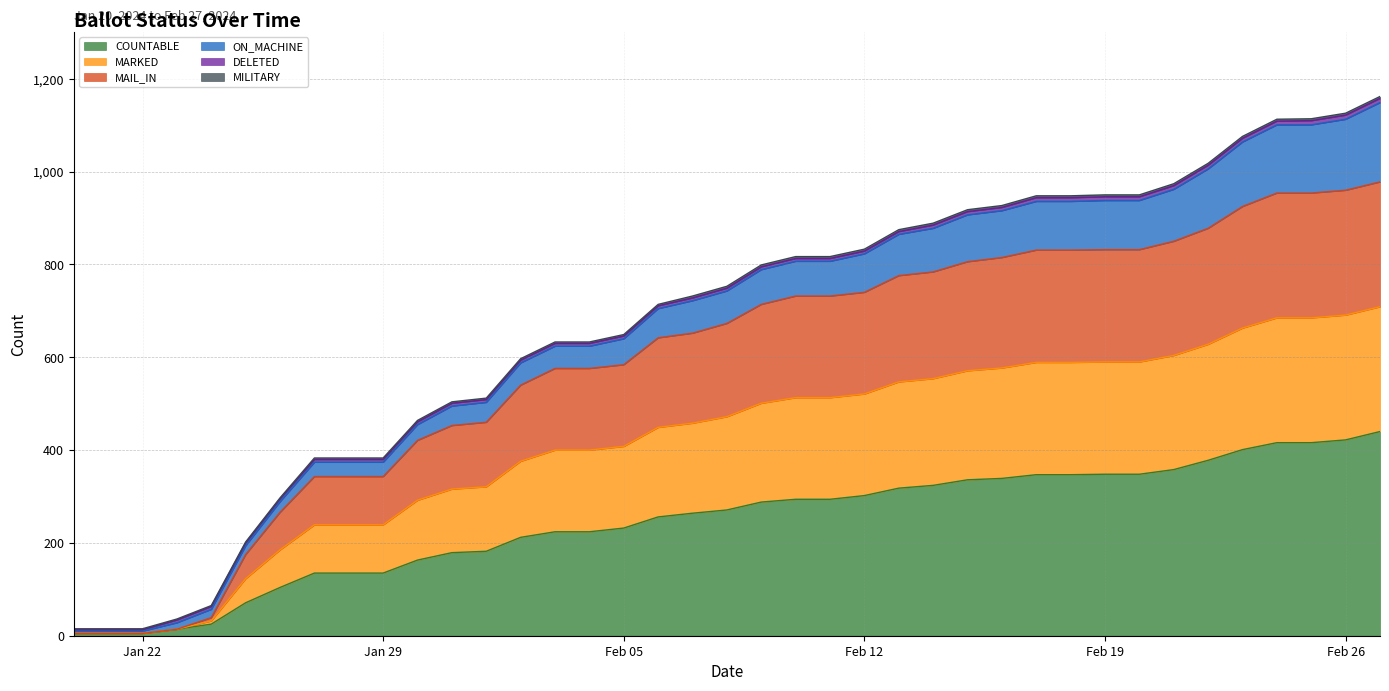

Which series has the largest total across all categories?

MARKED